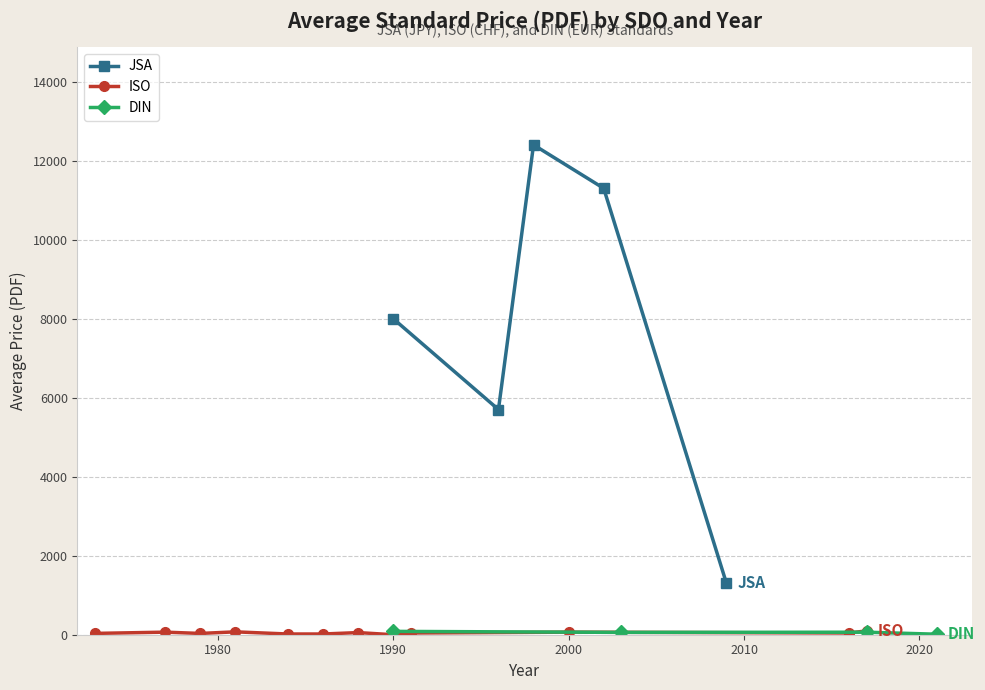

How many lines are shown in the chart?

3